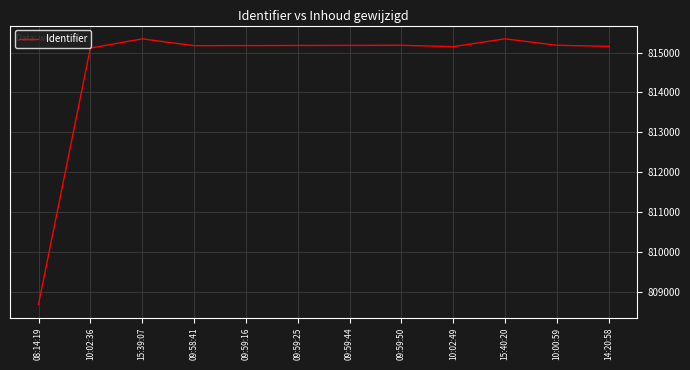

What is the difference between the values at 14:20:58 and 15:40:20?

189